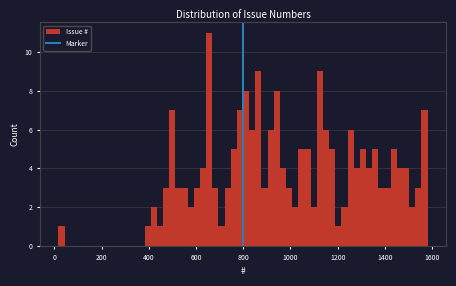

Around what value on the x-axis is the tallest bar? Give the approximate position of its centre, as read against the axis.

660